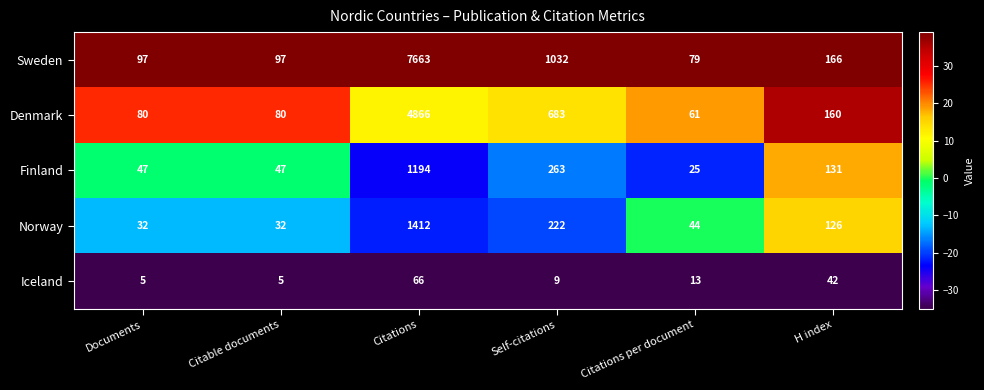

Which series has the widest spread of values?

Sweden